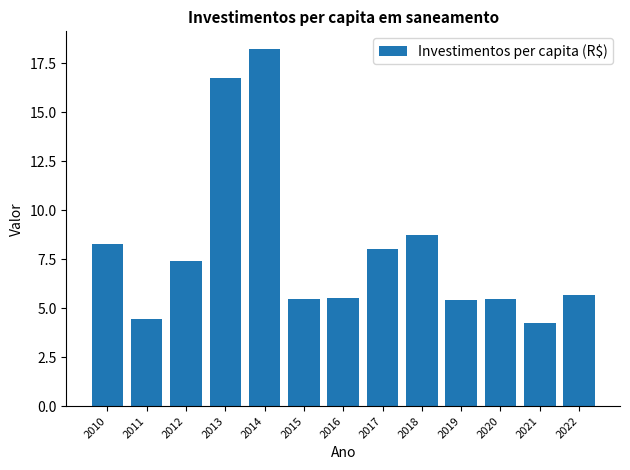

True or false: the data shows 1.9 at 2021.

False